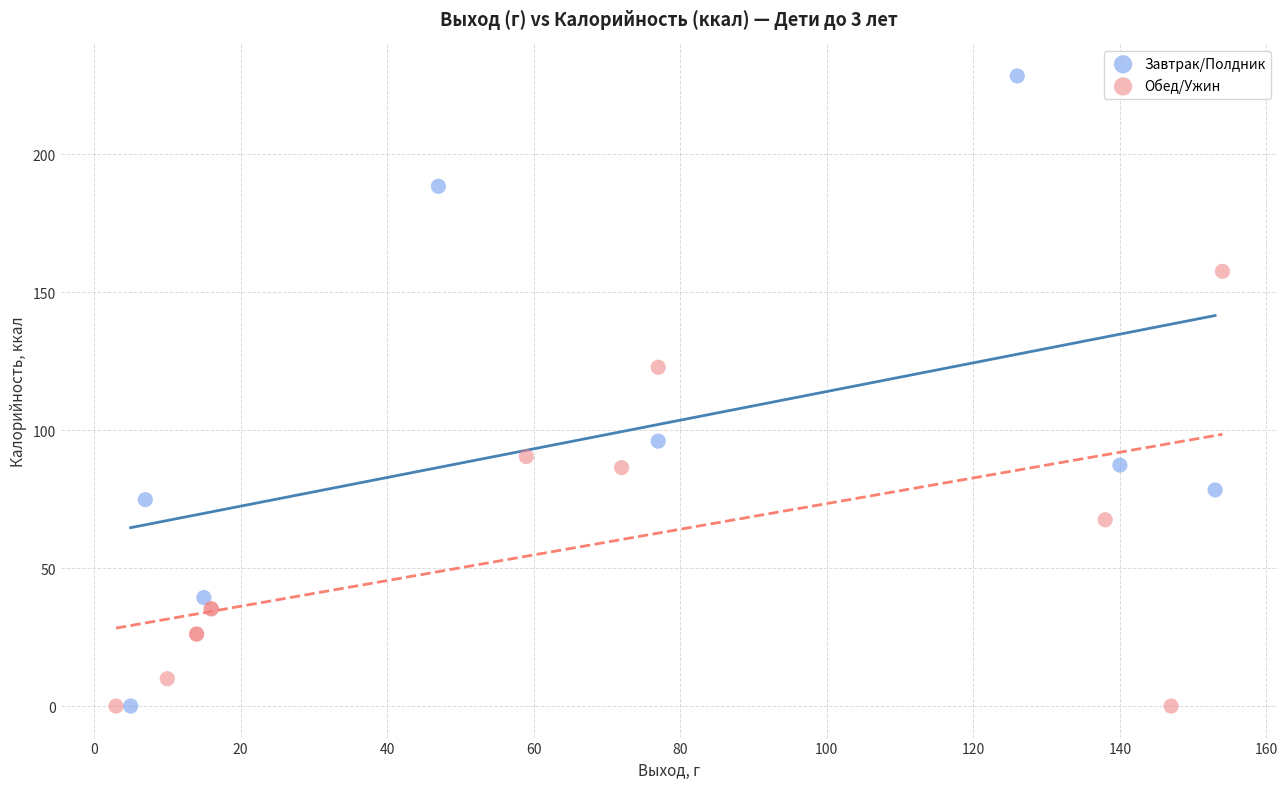

Which series contains the highest Y value?

Завтрак/Полдник